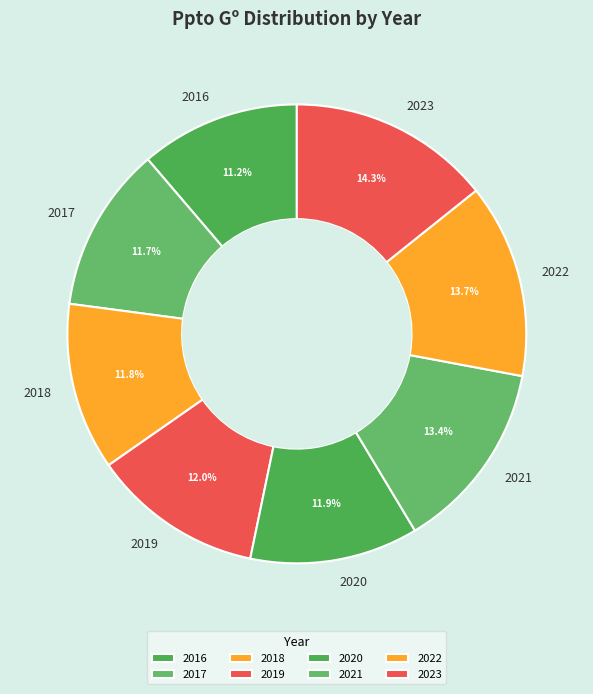

What is the largest slice in the pie chart?

2023